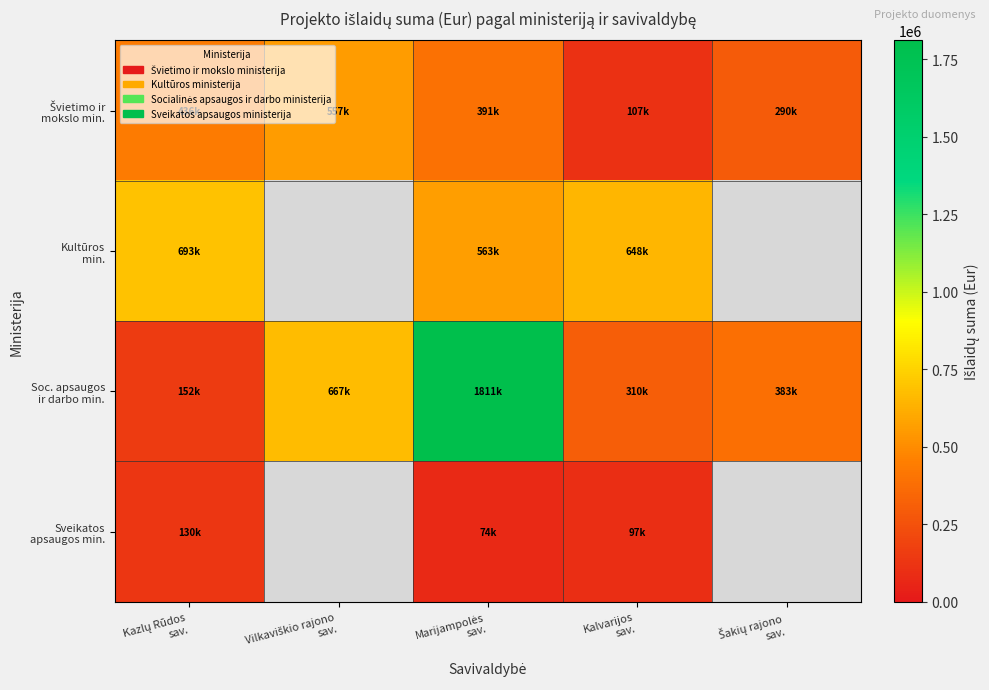

What is the sum of the Soc. apsaugos ir darbo min. values at Marijampolės sav. and Šakių rajono sav.?

2193783.5